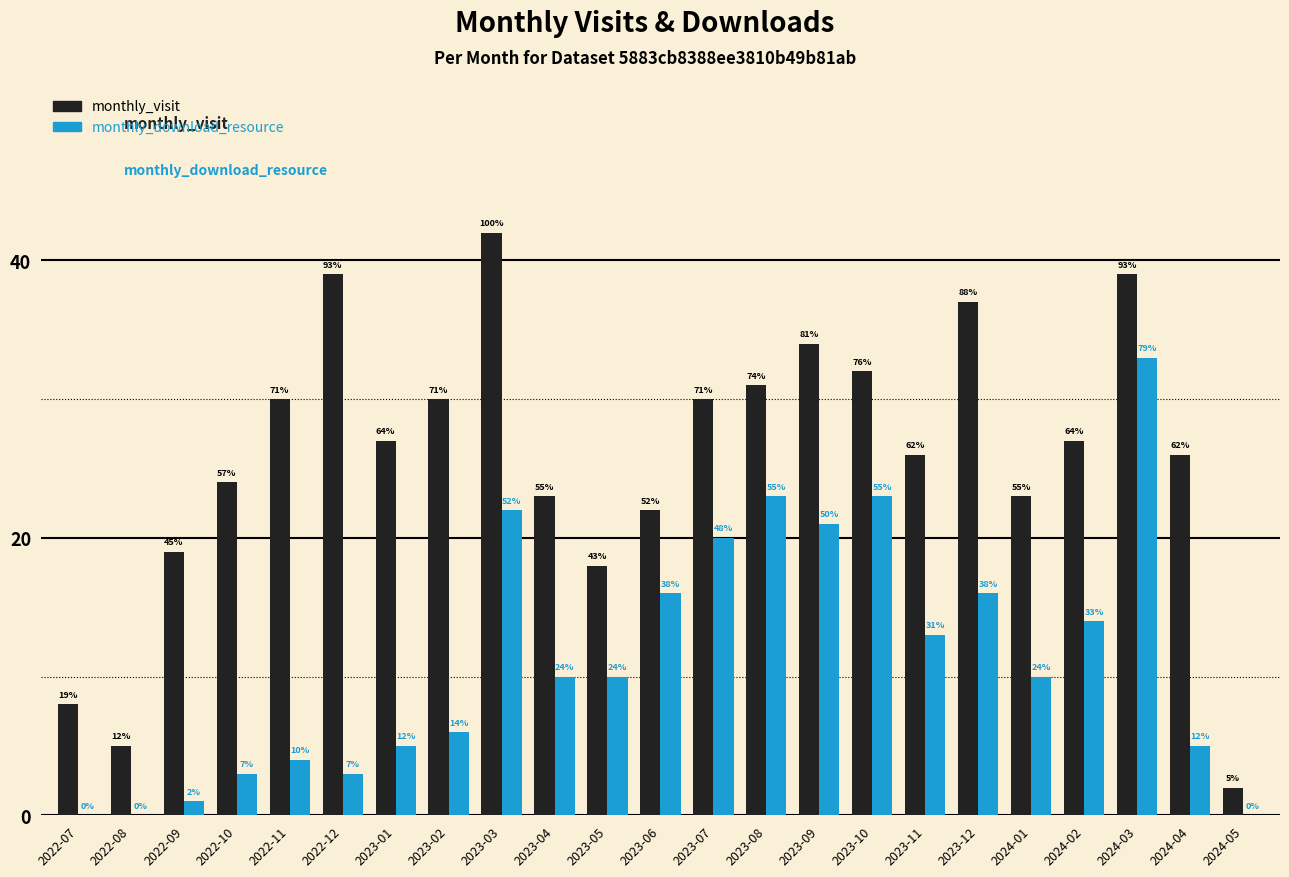

The value of monthly_visit at 2022-09 is 10. True or false?

False